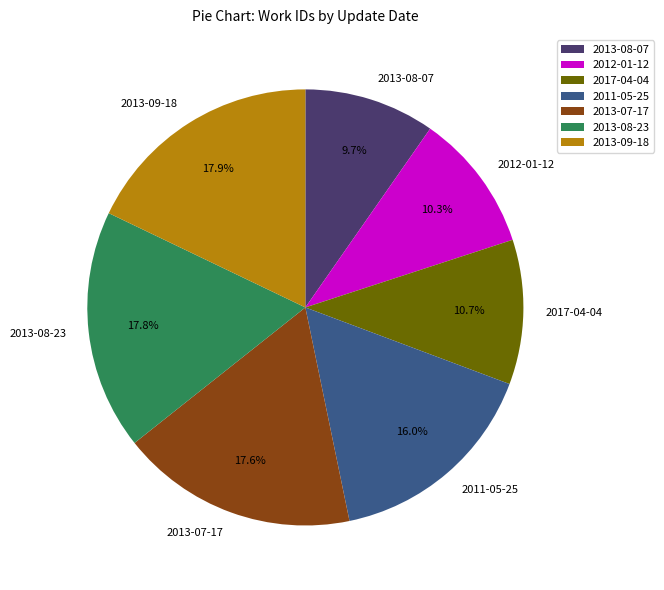

What percentage is the 2013-07-17 slice, to the nearest percent?

18%